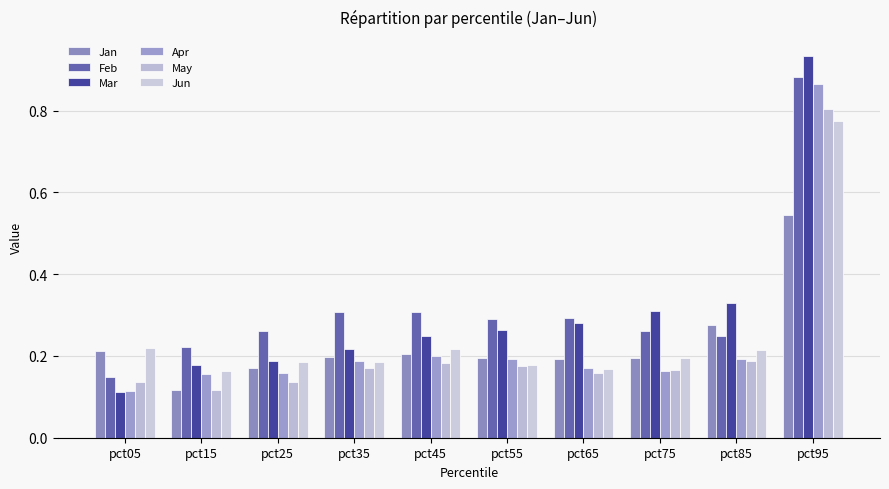

Are the bars horizontal?

No